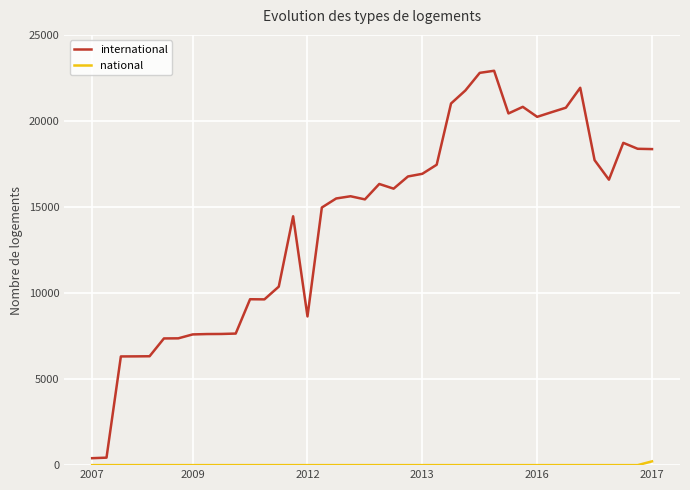

What is the label of the 14th point from the right?

26